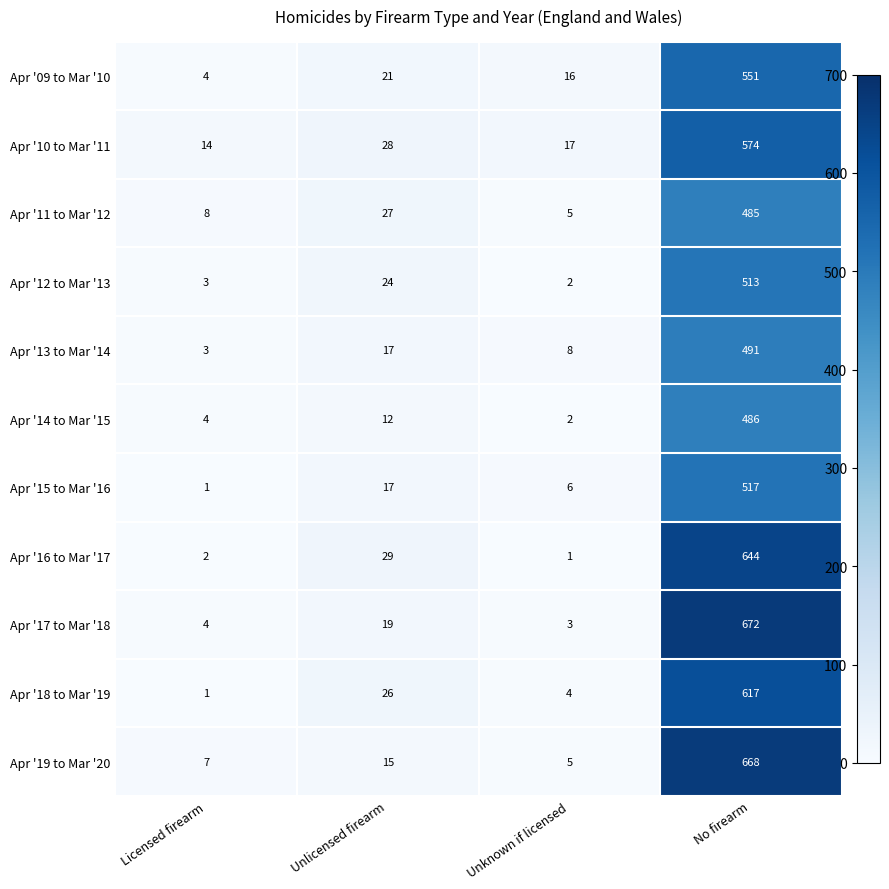

Rank the categories by Apr '10 to Mar '11 value from lowest to highest.

Licensed firearm, Unknown if licensed, Unlicensed firearm, No firearm